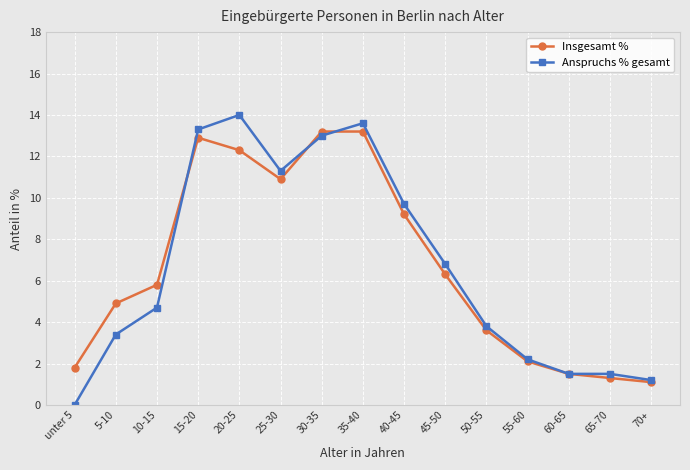

True or false: Insgesamt % has more than 0 interior local peaks.

True